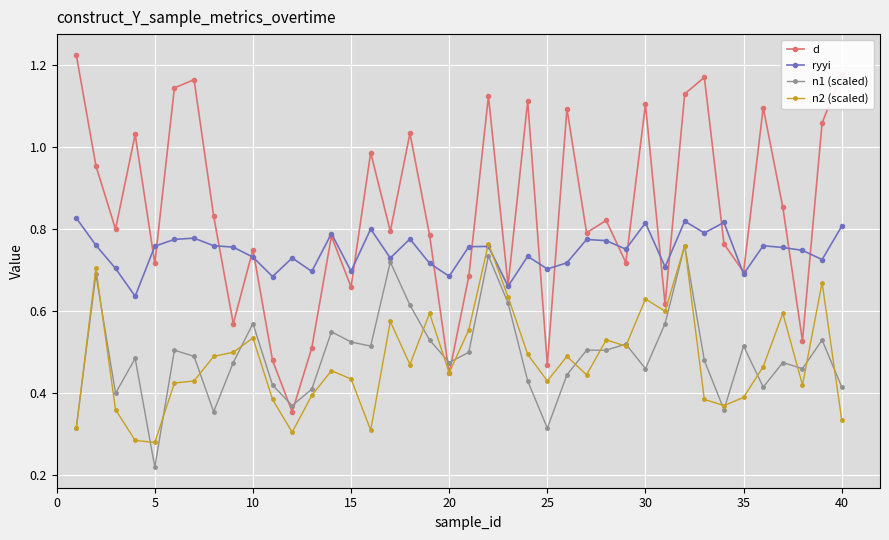

Count the ryyi values in the range 0 to 1.

40